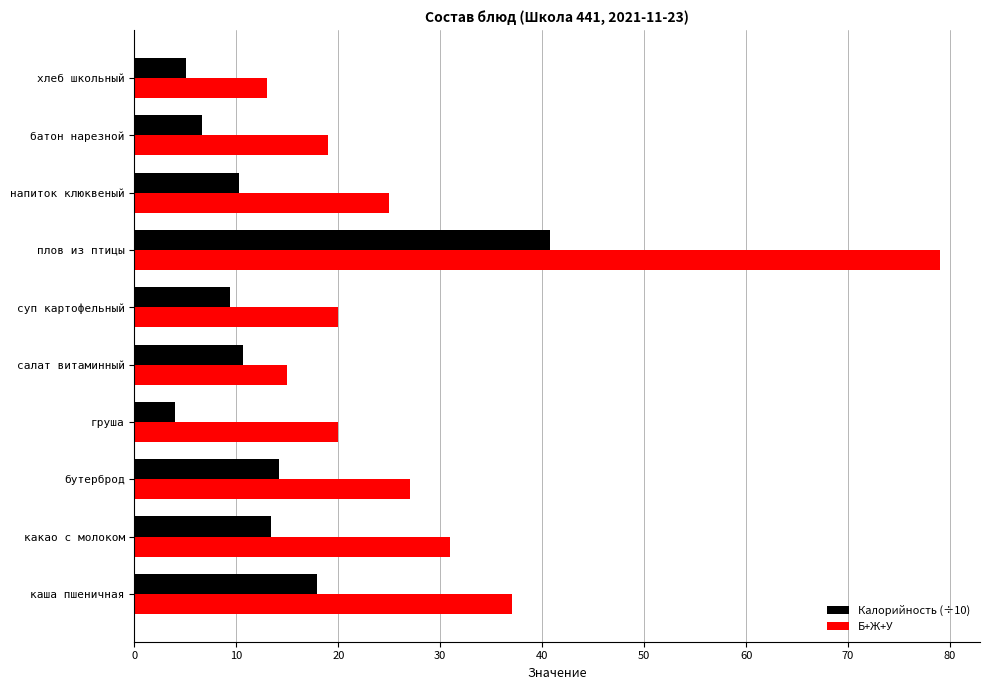

What value does the Б+Ж+У series have at хлеб школьный?

13.0